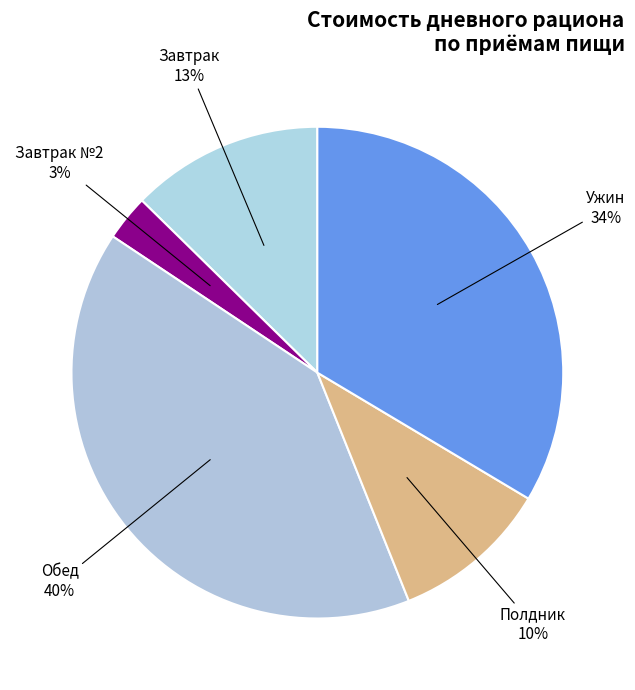

How many slices are in this pie chart?

5